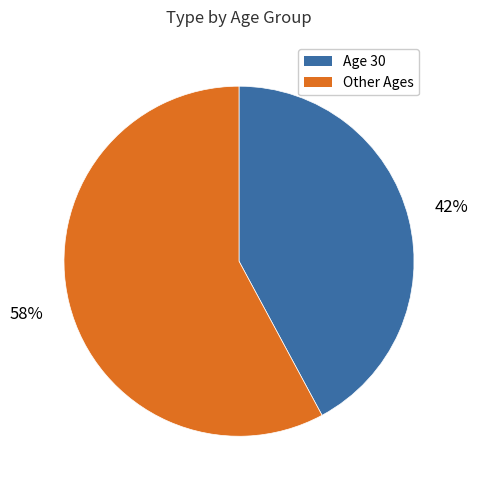

To the nearest percent, what is the average slice percentage?

50%